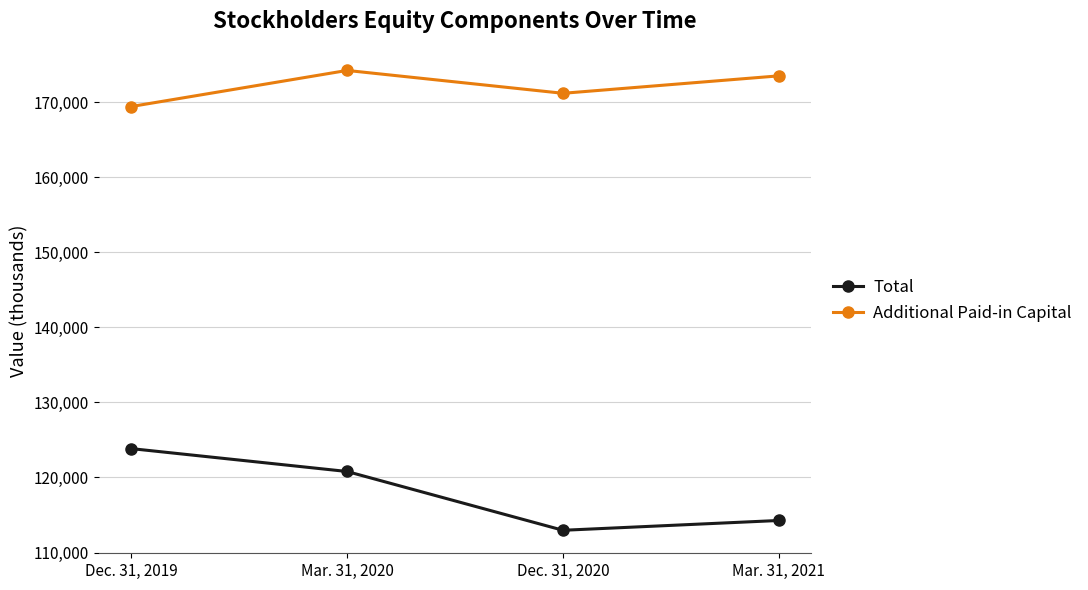

How many series are shown in this chart?

2